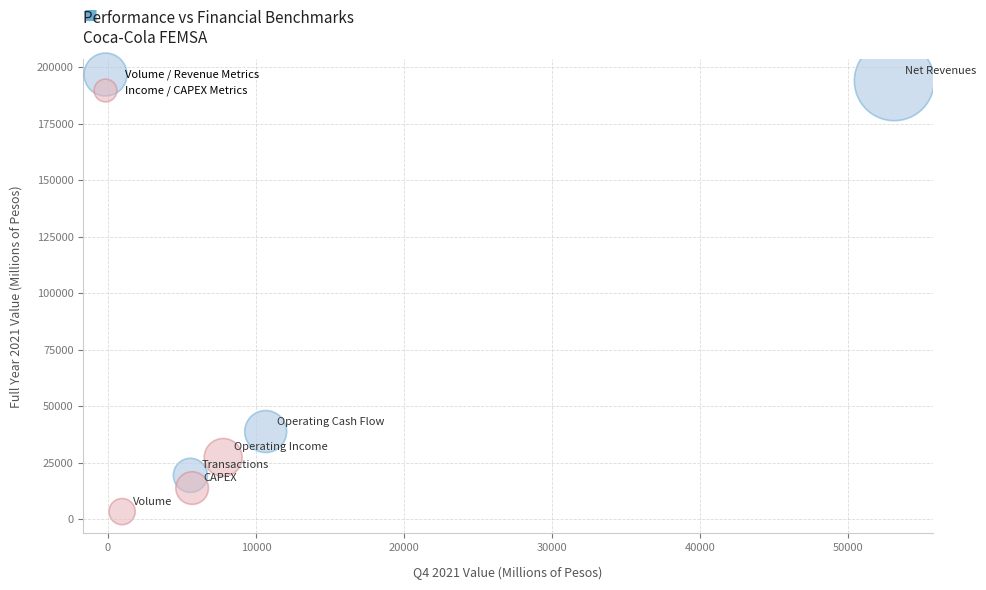

Which series reaches the minimum Y coordinate?

Income / CAPEX Metrics